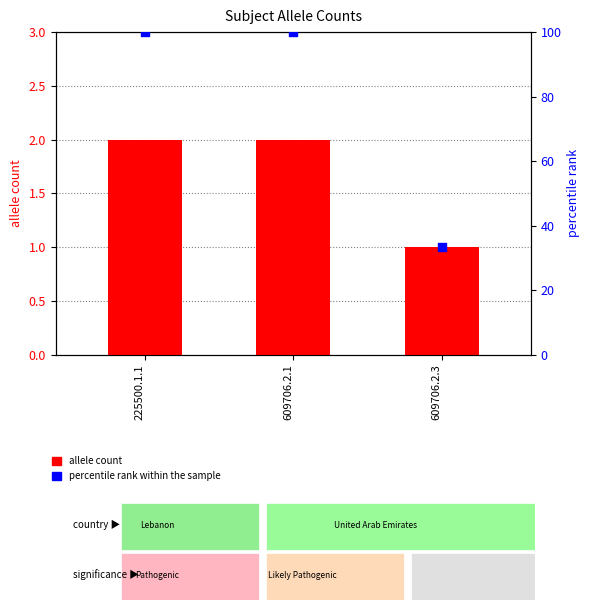

At which category is the sum across all series the highest?

225500.1.1